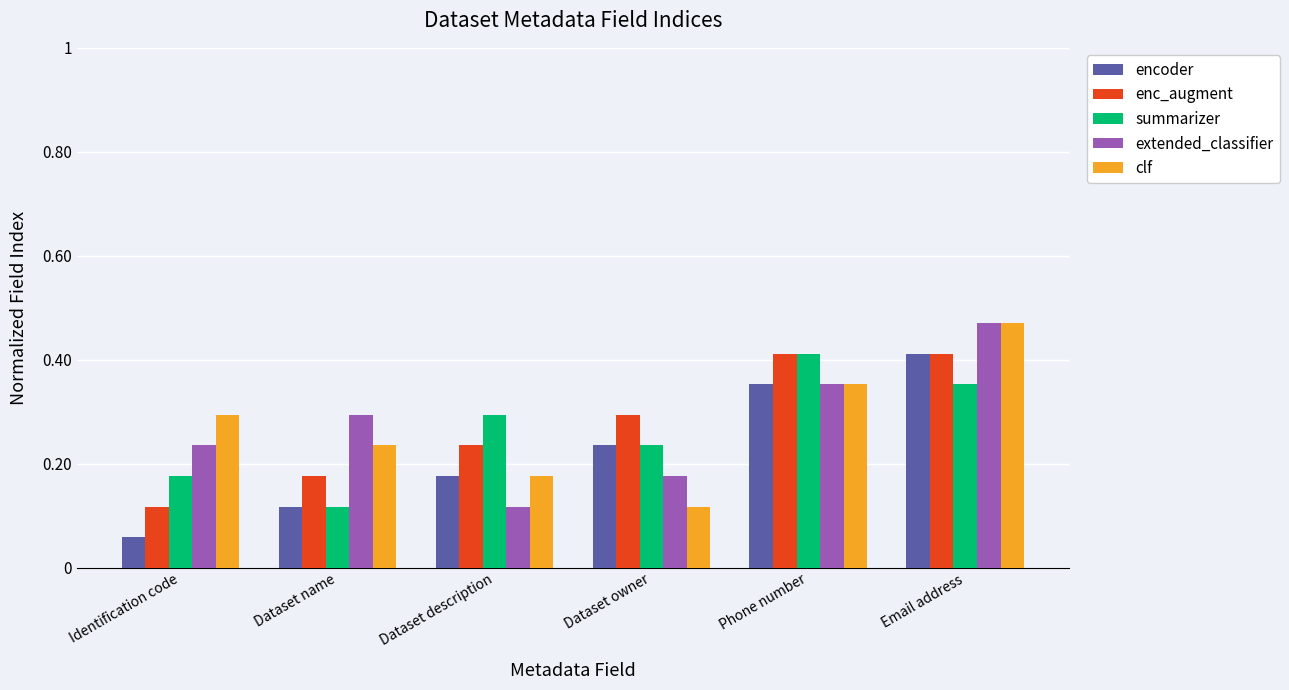

At which label does clf reach its peak?

Email address